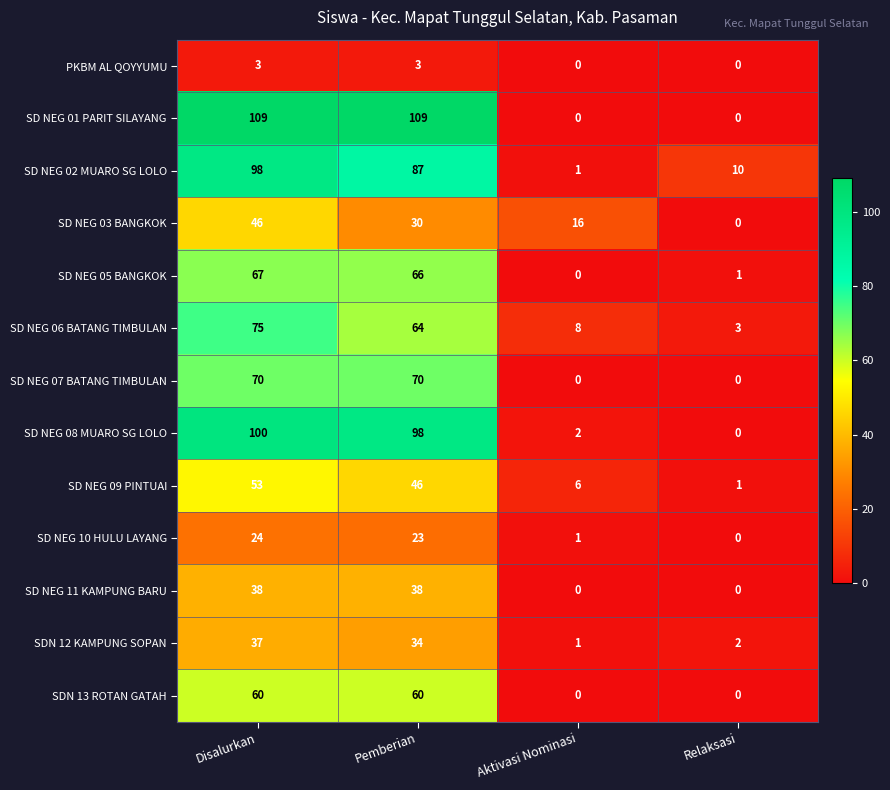

What is the spread (max minus min) of values at Disalurkan?

106